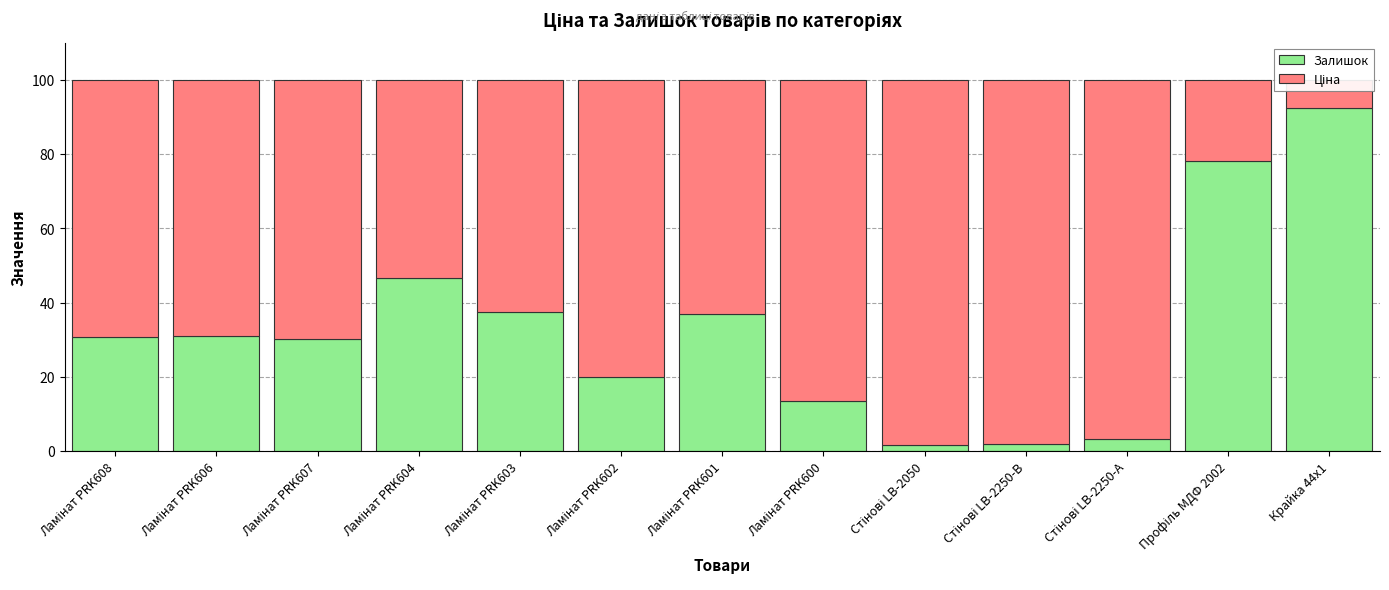

Which category has the highest value in the Залишок series?

Крайка 44x1